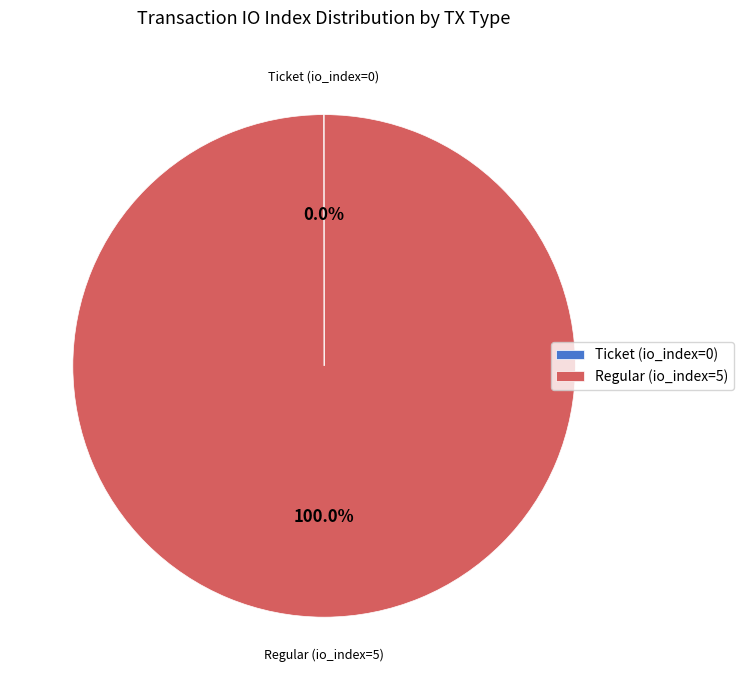

What is the majority slice?

Regular (io_index=5)